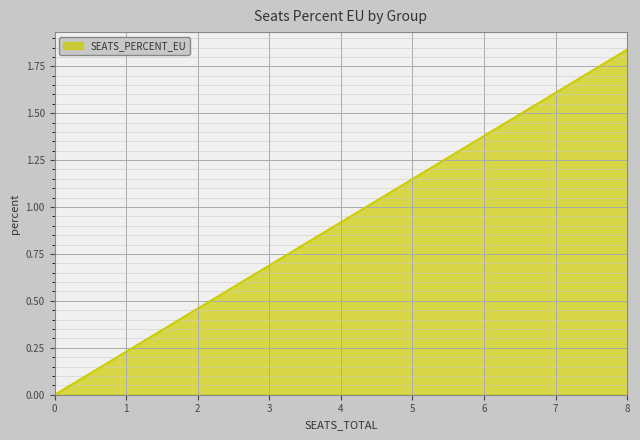

How many lines are shown in the chart?

1